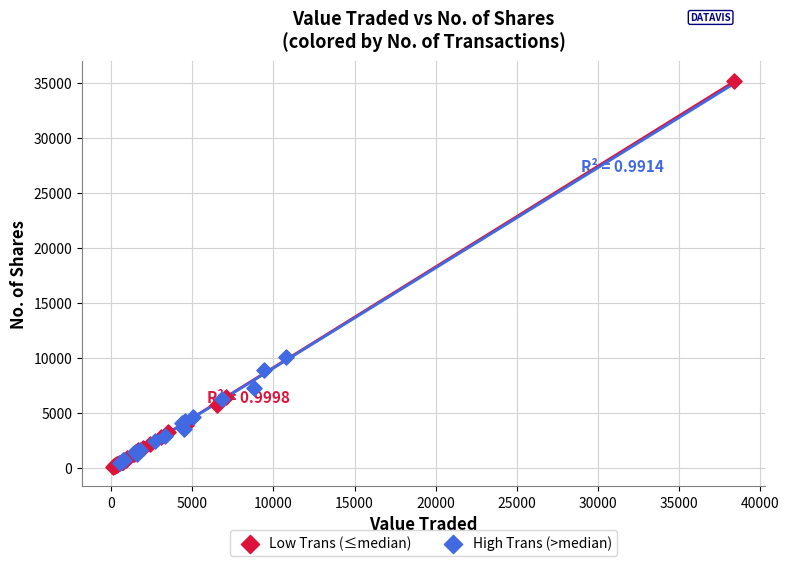

Which series has the largest Y range (max minus min)?

Low Trans (≤median)